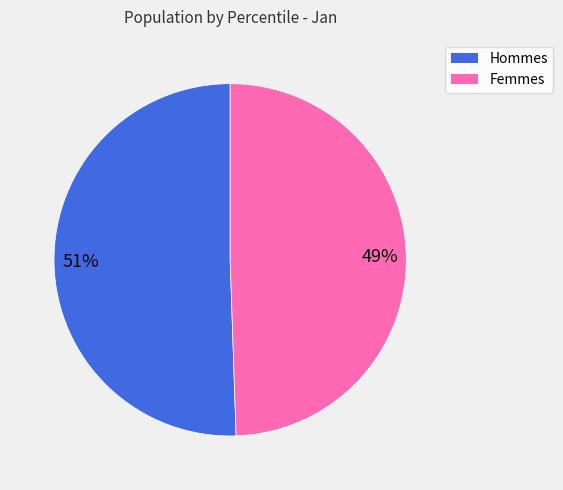

Is there any slice that represents more than half of the pie?

Yes